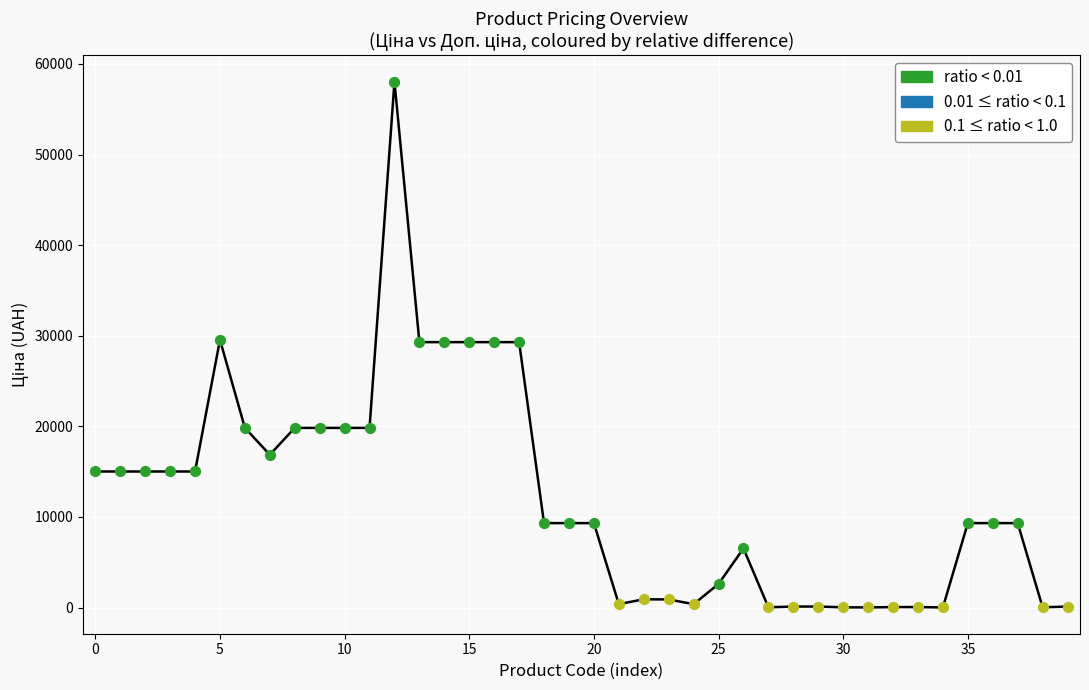

Which series reaches the minimum Y coordinate?

0.1 ≤ ratio < 1.0